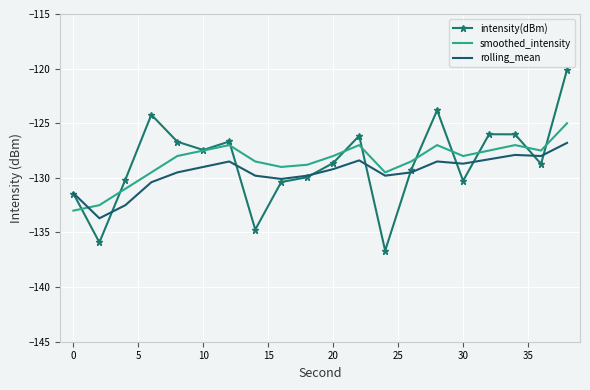

What is the minimum value shown in the chart?

-136.7